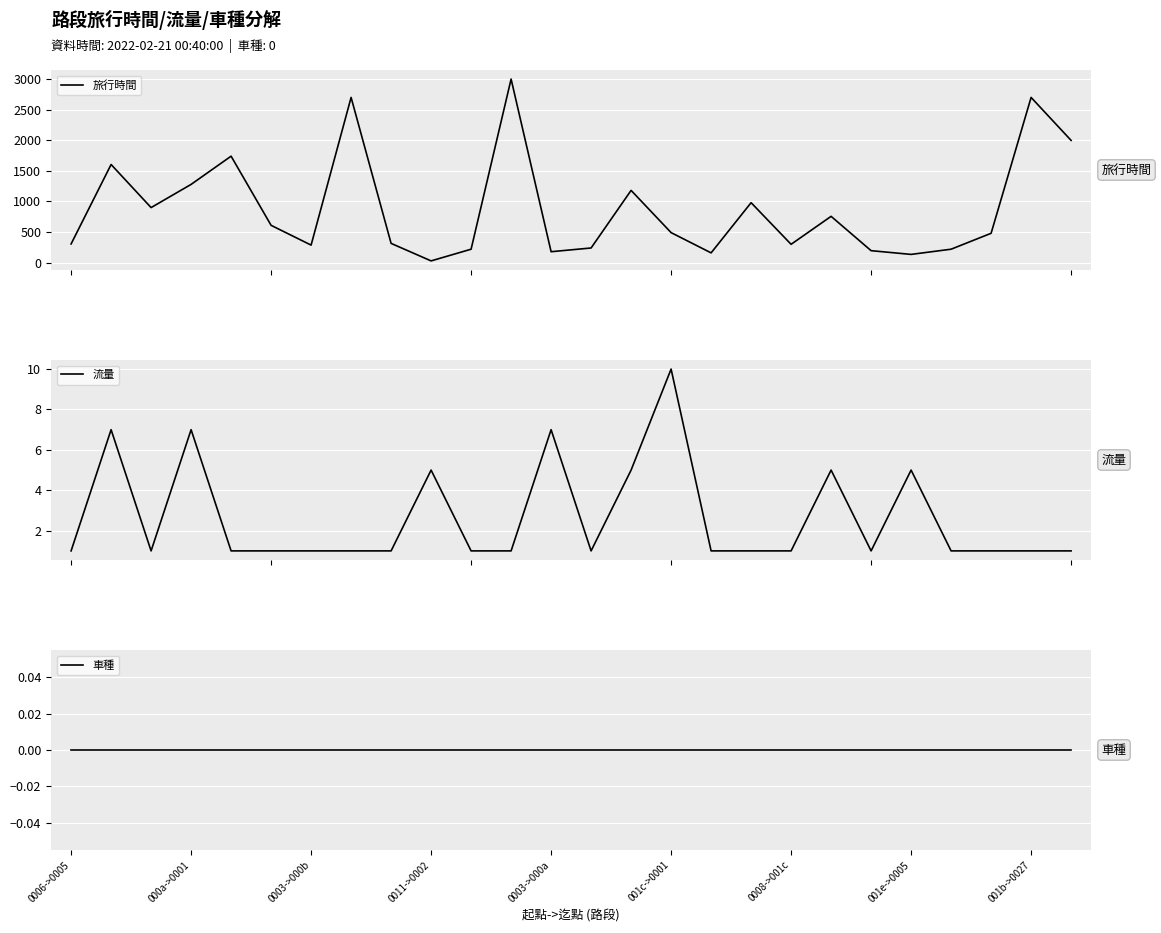

What are all the series names shown in the legend?

旅行時間, 流量, 車種